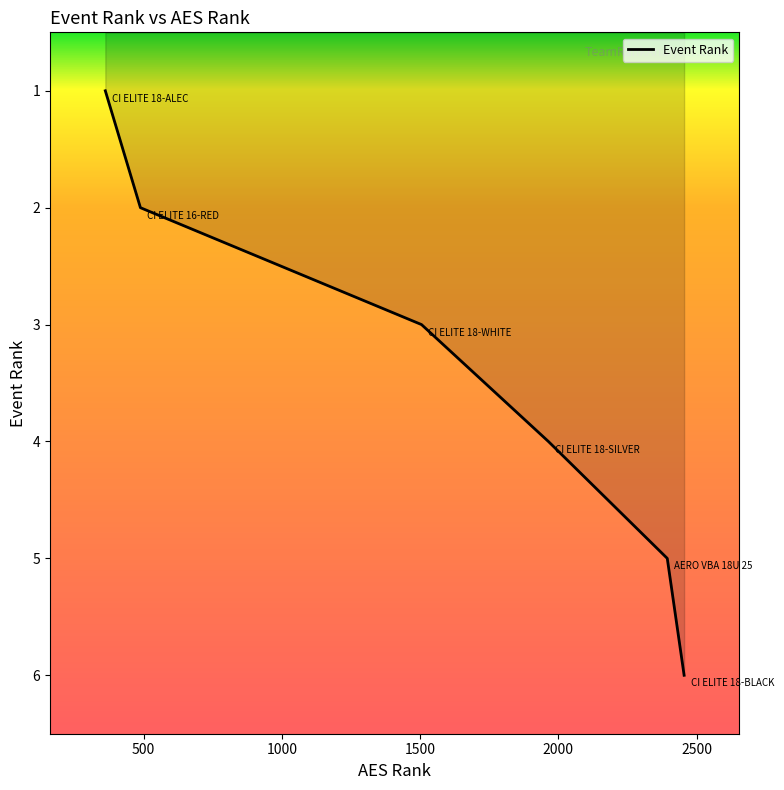

True or false: the data has more than 2 interior local peaks.

False